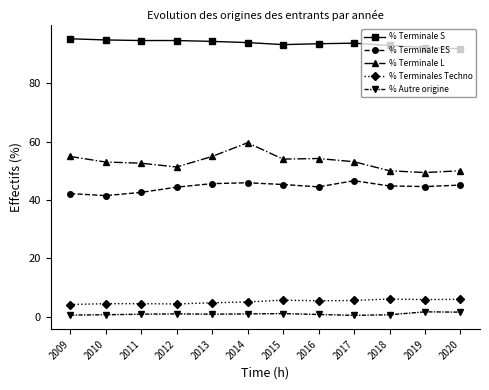

Which series has the widest spread of values?

% Terminale L